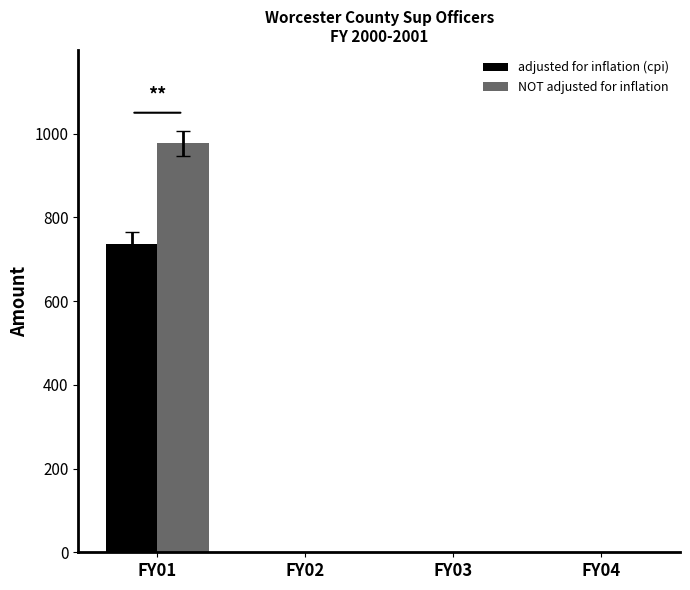

Which series has the largest total across all categories?

NOT adjusted for inflation